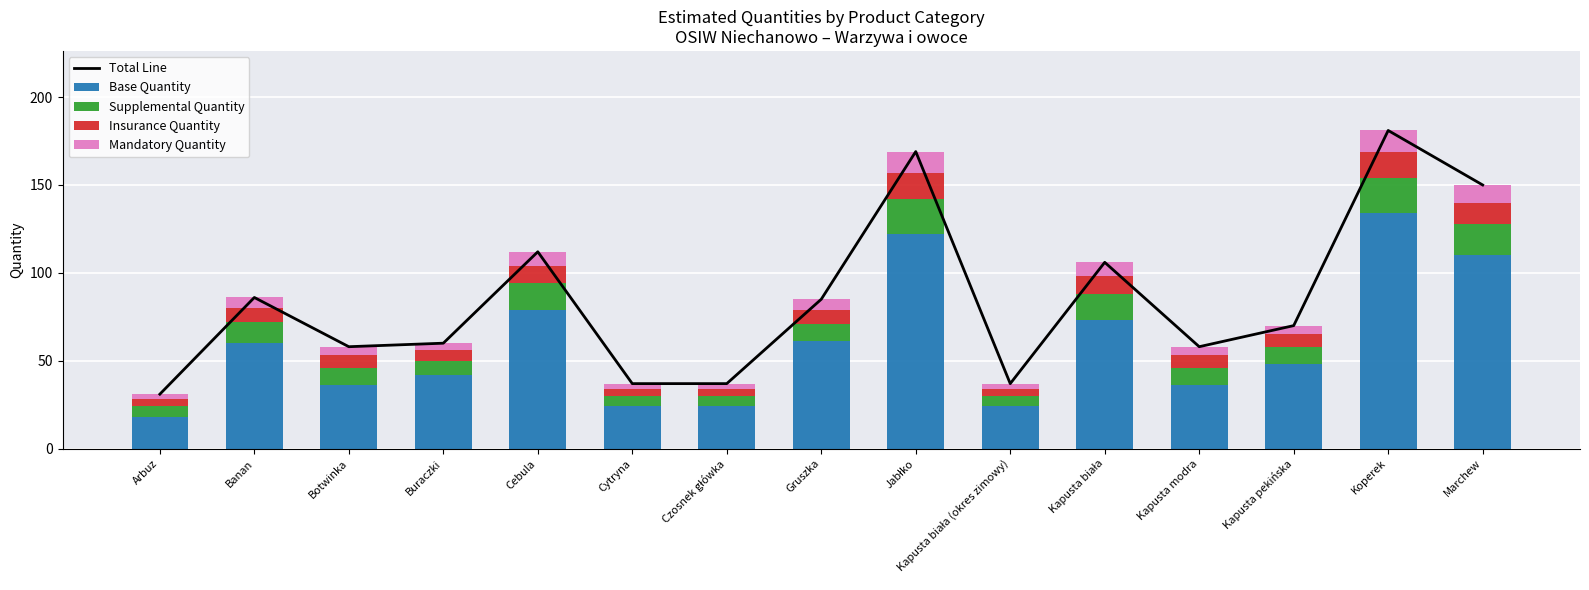

What value does the Mandatory Quantity series have at Buraczki?

4